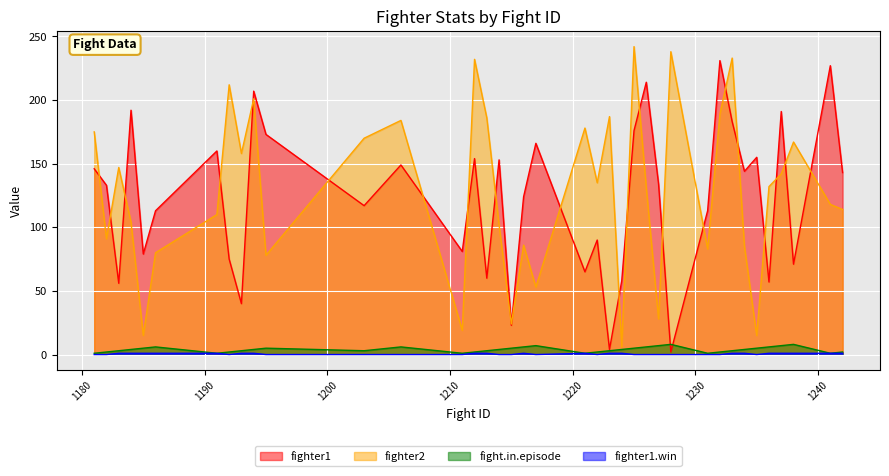

True or false: fighter1 has a value of 71 at 1193.

False